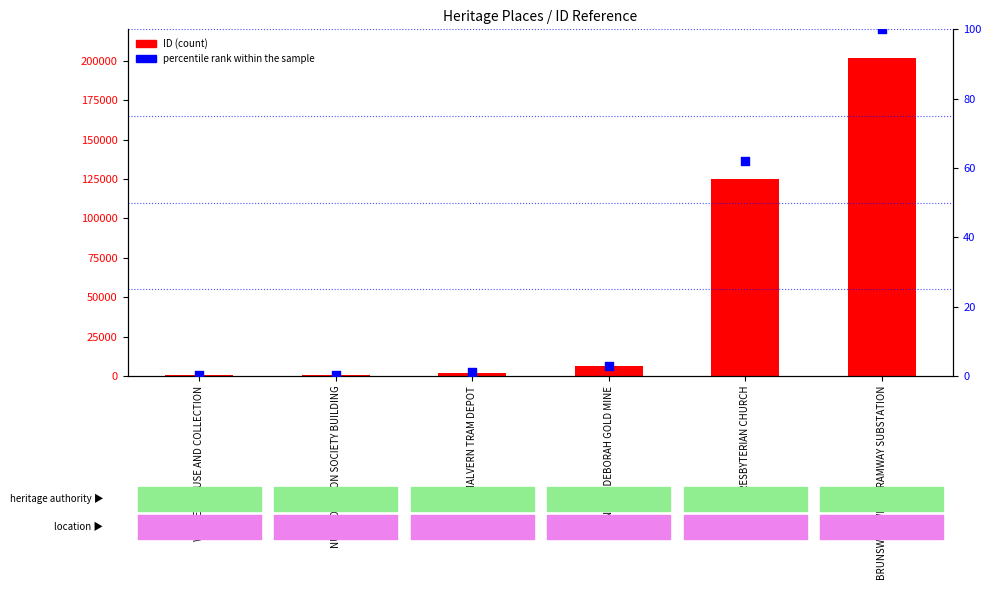

Is the value of percentile rank within the sample at PRESBYTERIAN CHURCH greater than the value of ID (count) at NUM PON SOON SOCIETY BUILDING?

No